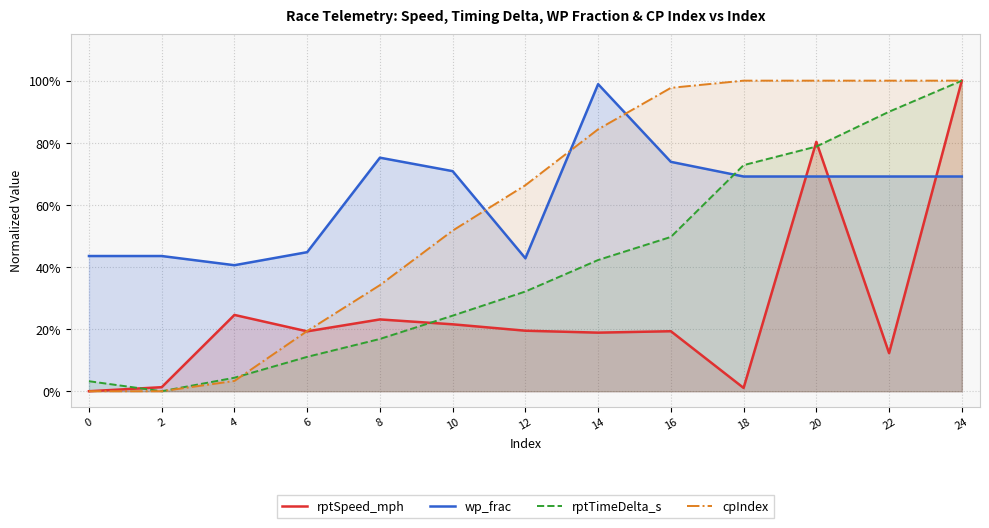

How many times do cpIndex and rptTimeDelta_s cross each other?

1